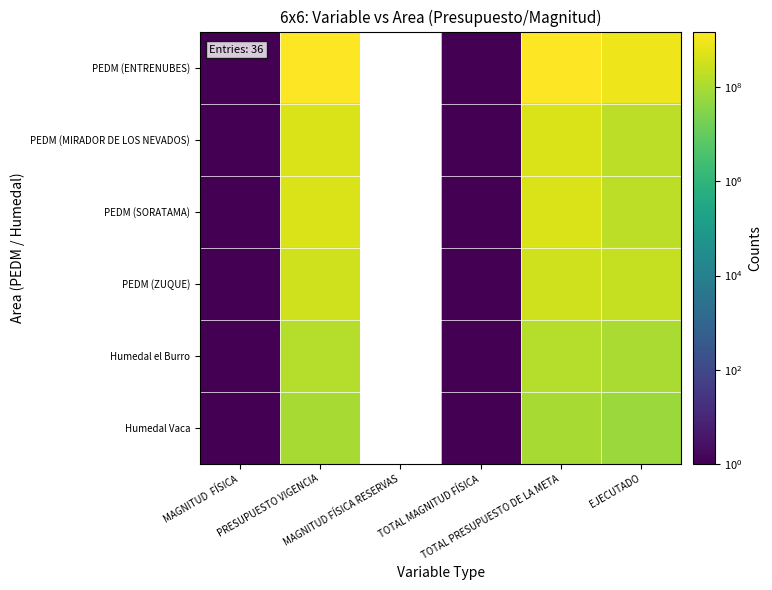

What is the spread (max minus min) of values at TOTAL PRESUPUESTO DE LA META?

1435643464.0